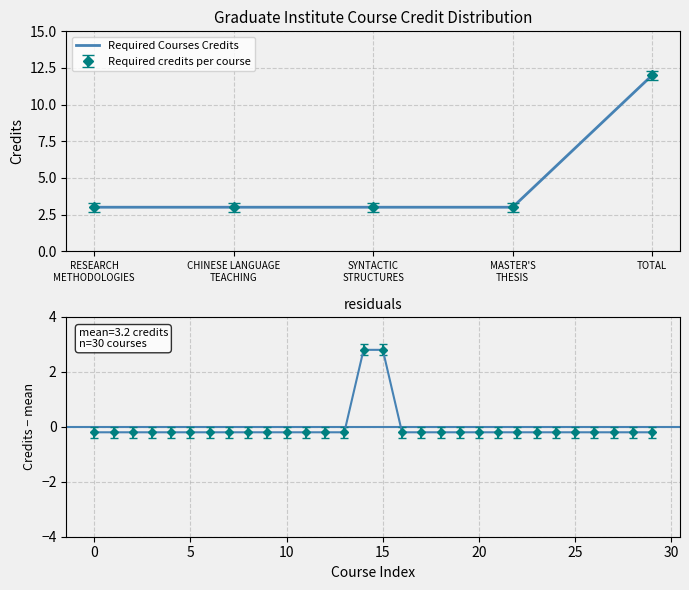

List the labels in order of value, smallest first.

RESEARCH METHODOLOGIES, CHINESE LANGUAGE TEACHING, SYNTACTIC STRUCTURES, MASTER'S THESIS, TOTAL